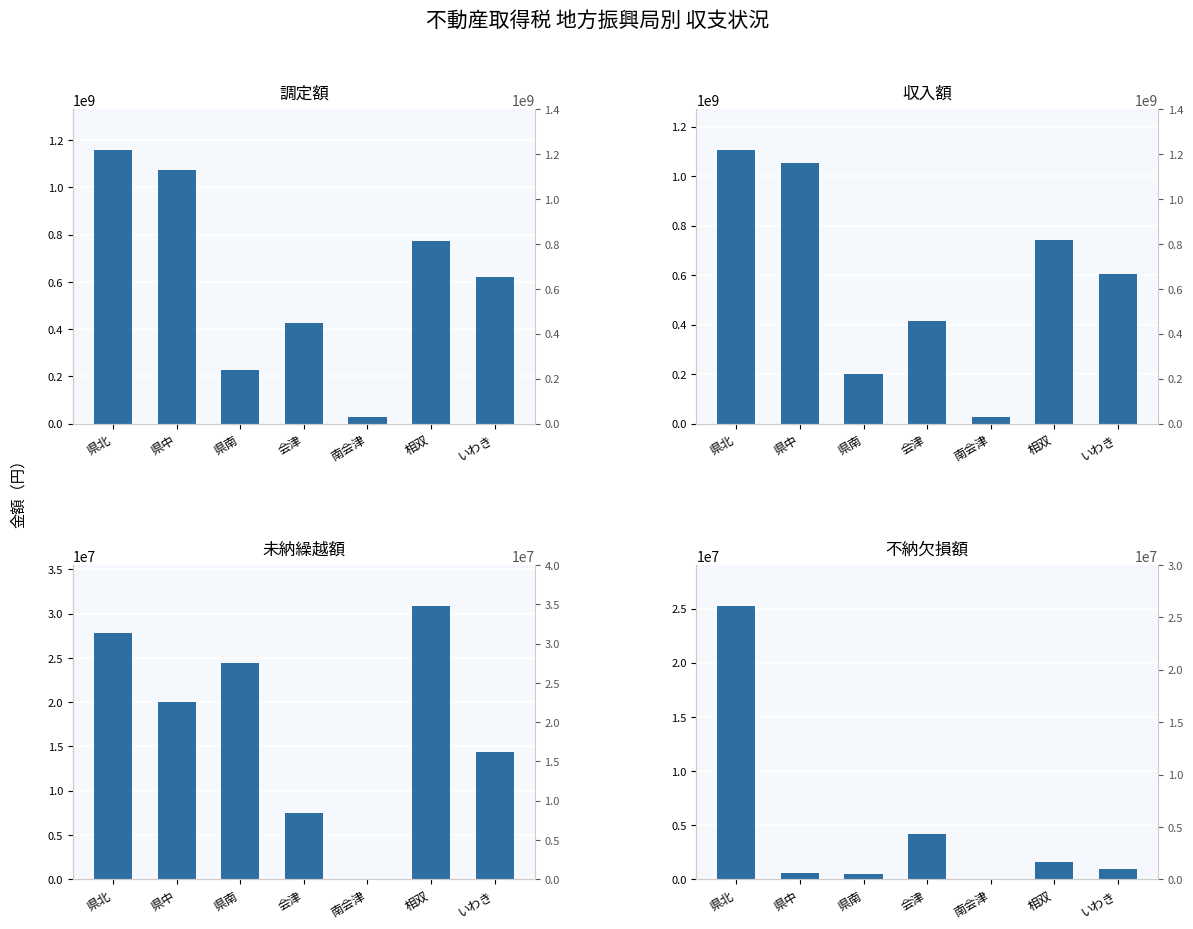

At which label does 未納繰越額 reach its minimum?

南会津